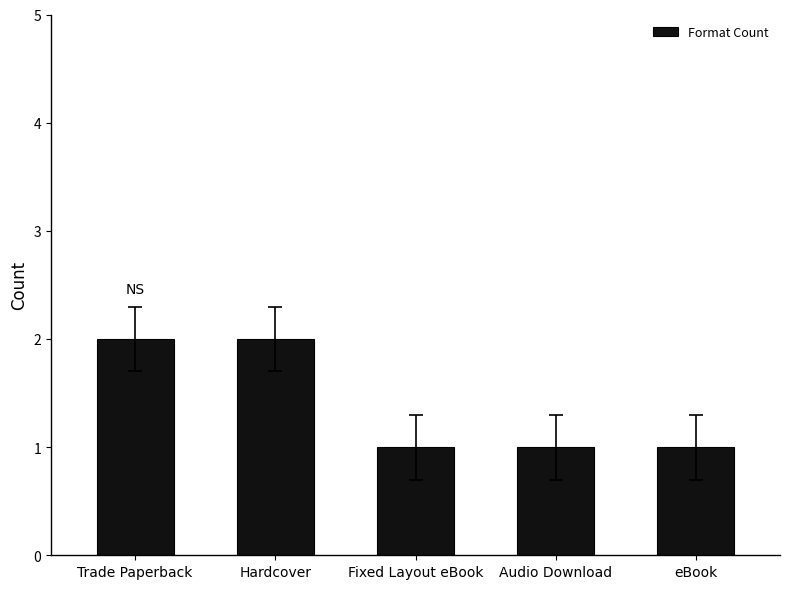

What is the sum of all values?

7